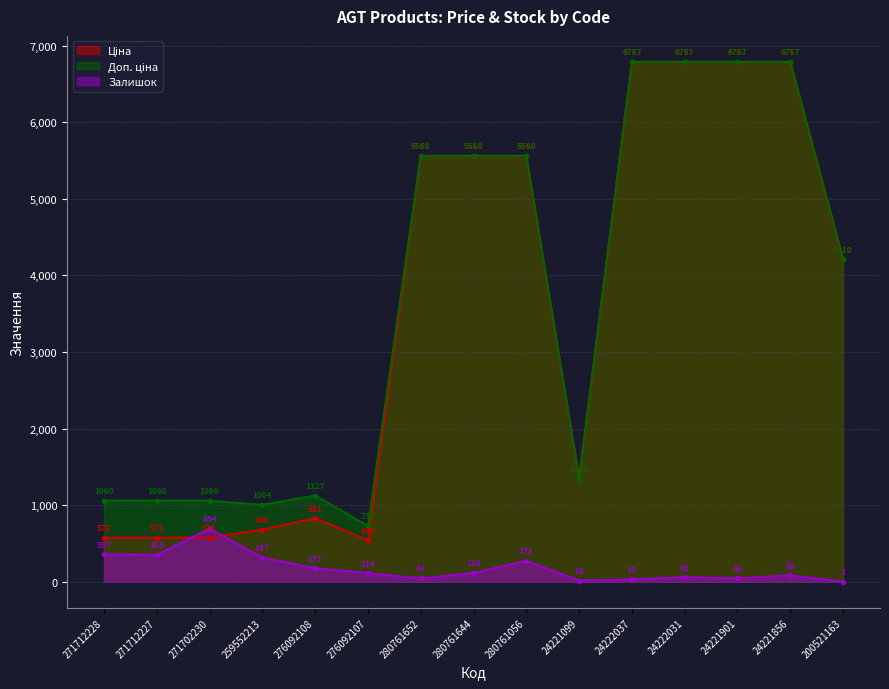

What is the total value across all series at 271712227?

1991.1